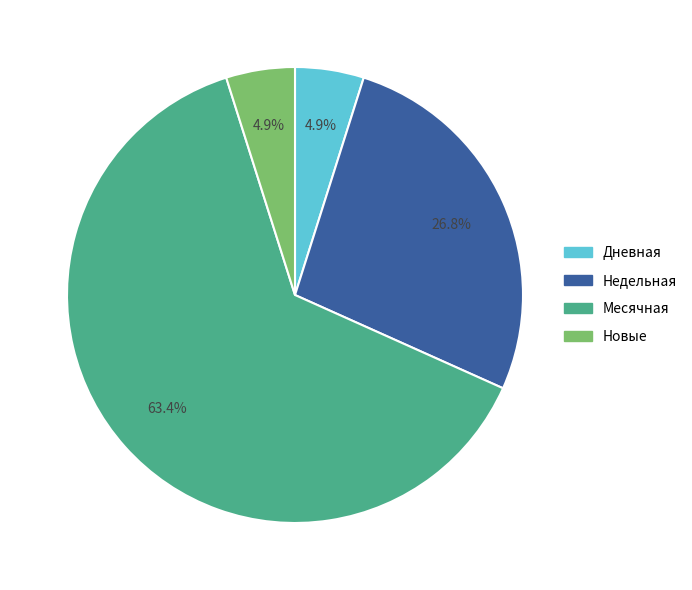

To the nearest percent, what is the difference between the largest and smallest slice percentages?

59%